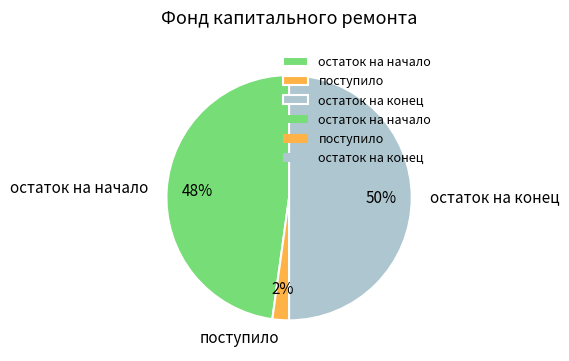

True or false: остаток на начало accounts for 48% of the total.

True